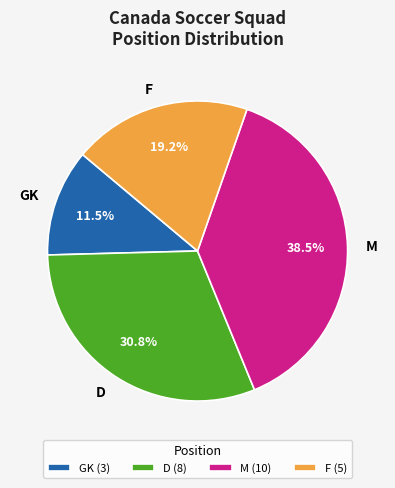

How many slices are in this pie chart?

4